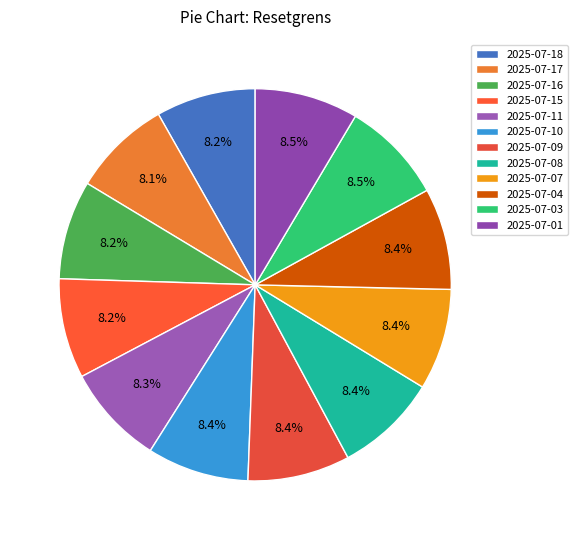

Combined, do 2025-07-04 and 2025-07-08 account for over 50%?

No